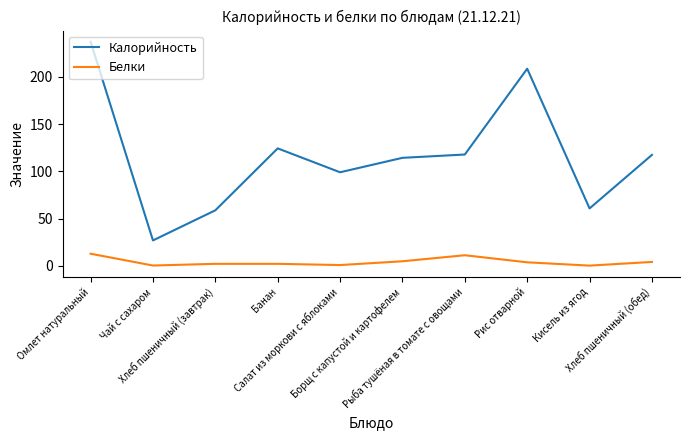

What is the difference between the maximum and minimum values in the Калорийность series?

210.5